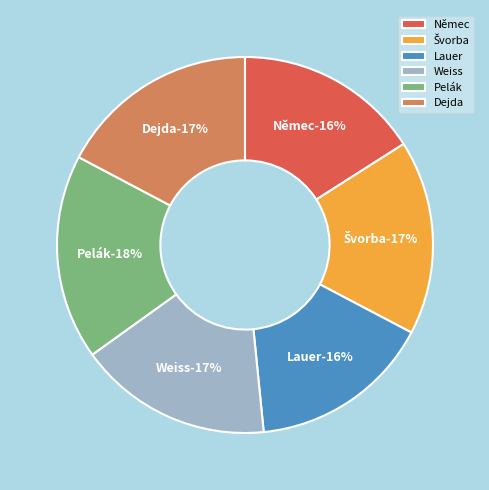

Which slice is the smallest?

Lauer (534)